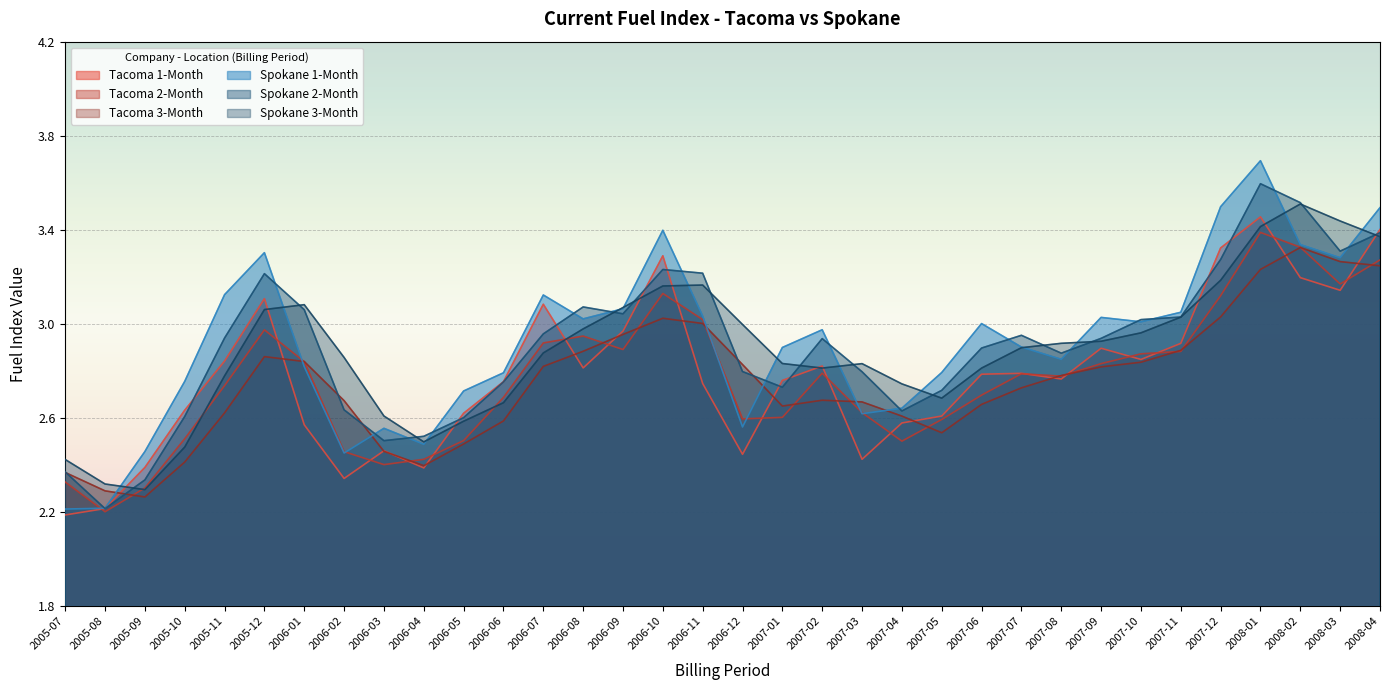

Reading left to right, extract all data points from this chart.

Tacoma 1-Month: 2.2	2.2	2.4	2.6	2.8	3.1	2.6	2.3	2.5	2.4	2.6	2.8	3.1	2.8	3.0	3.3	2.7	2.4	2.8	2.8	2.4	2.6	2.6	2.8	2.8	2.8	2.9	2.8	2.9	3.3	3.5	3.2	3.1	3.4
Tacoma 2-Month: 2.3	2.2	2.3	2.5	2.7	3.0	2.8	2.5	2.4	2.4	2.5	2.7	2.9	2.9	2.9	3.1	3.0	2.6	2.6	2.8	2.6	2.5	2.6	2.7	2.8	2.8	2.8	2.9	2.9	3.1	3.4	3.3	3.2	3.3
Tacoma 3-Month: 2.4	2.3	2.3	2.4	2.6	2.9	2.8	2.7	2.5	2.4	2.5	2.6	2.8	2.9	3.0	3.0	3.0	2.8	2.7	2.7	2.7	2.6	2.5	2.7	2.7	2.8	2.8	2.8	2.9	3.0	3.2	3.3	3.3	3.2
Spokane 1-Month: 2.2	2.2	2.5	2.8	3.1	3.3	2.8	2.5	2.6	2.5	2.7	2.8	3.1	3.0	3.1	3.4	3.0	2.6	2.9	3.0	2.6	2.6	2.8	3.0	2.9	2.8	3.0	3.0	3.0	3.5	3.7	3.3	3.3	3.5
Spokane 2-Month: 2.4	2.2	2.3	2.6	2.9	3.2	3.1	2.6	2.5	2.5	2.6	2.8	3.0	3.1	3.0	3.2	3.2	2.8	2.7	2.9	2.8	2.6	2.7	2.9	3.0	2.9	2.9	3.0	3.0	3.3	3.6	3.5	3.3	3.4
Spokane 3-Month: 2.4	2.3	2.3	2.5	2.8	3.1	3.1	2.9	2.6	2.5	2.6	2.7	2.9	3.0	3.1	3.2	3.2	3.0	2.8	2.8	2.8	2.7	2.7	2.8	2.9	2.9	2.9	3.0	3.0	3.2	3.4	3.5	3.4	3.4